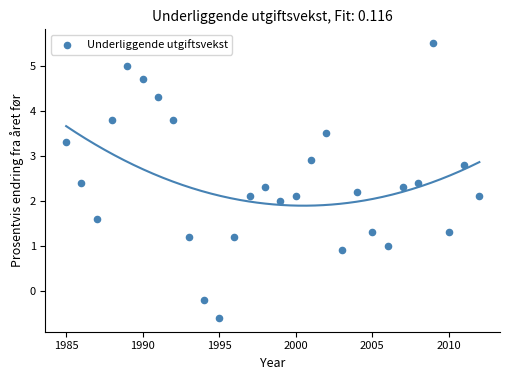

What is the range of X values (max minus min)?

27.0